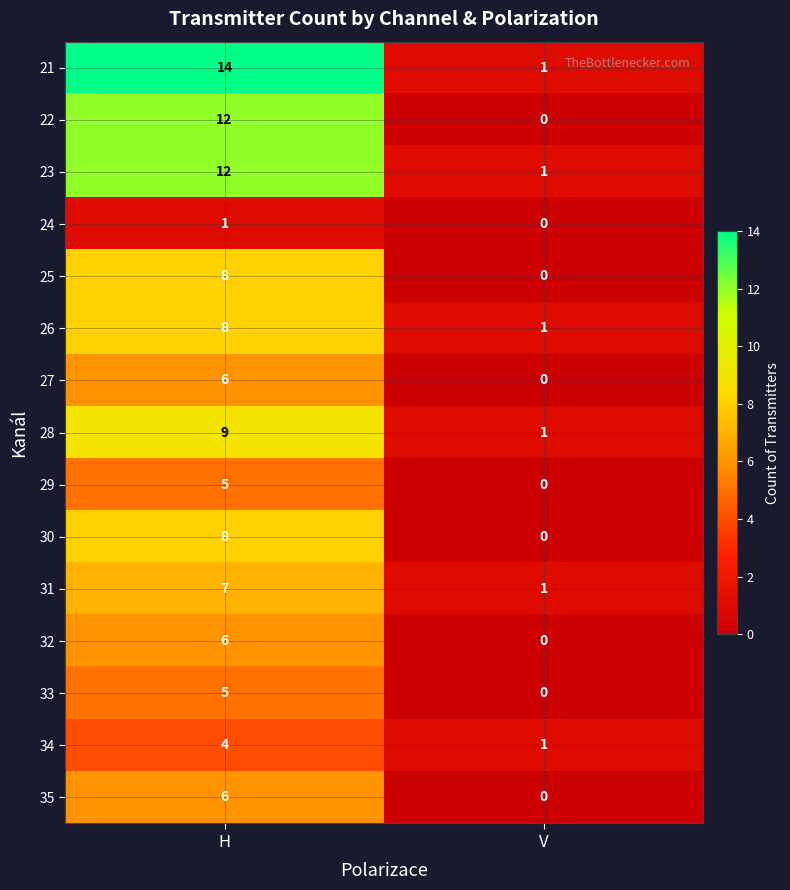

Count the number of categories in the chart.

2